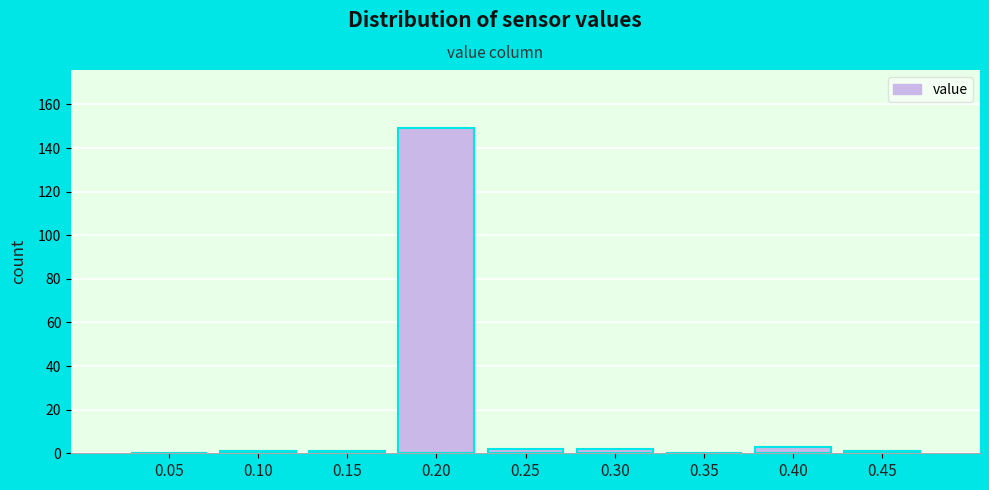

Reading left to right, list all the values displayed in this chart.

0.05=0	0.10=1	0.15=1	0.20=149	0.25=2	0.30=2	0.35=0	0.40=3	0.45=1